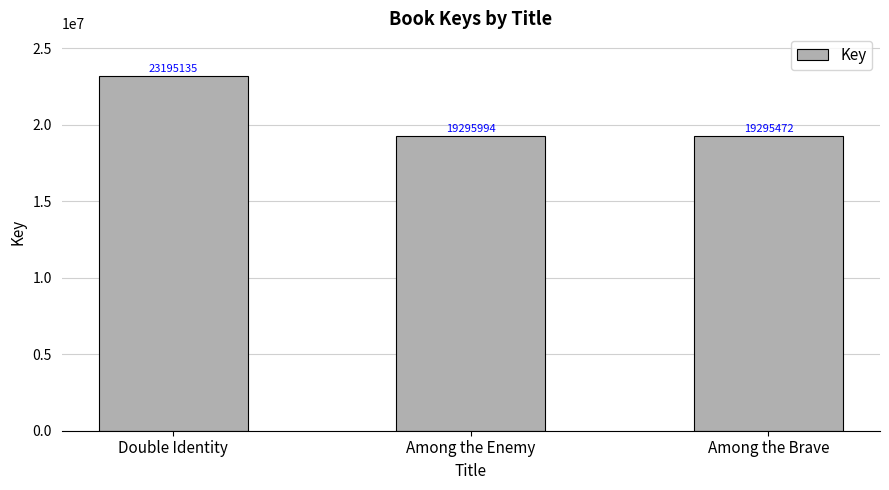

Count the number of categories in the chart.

3